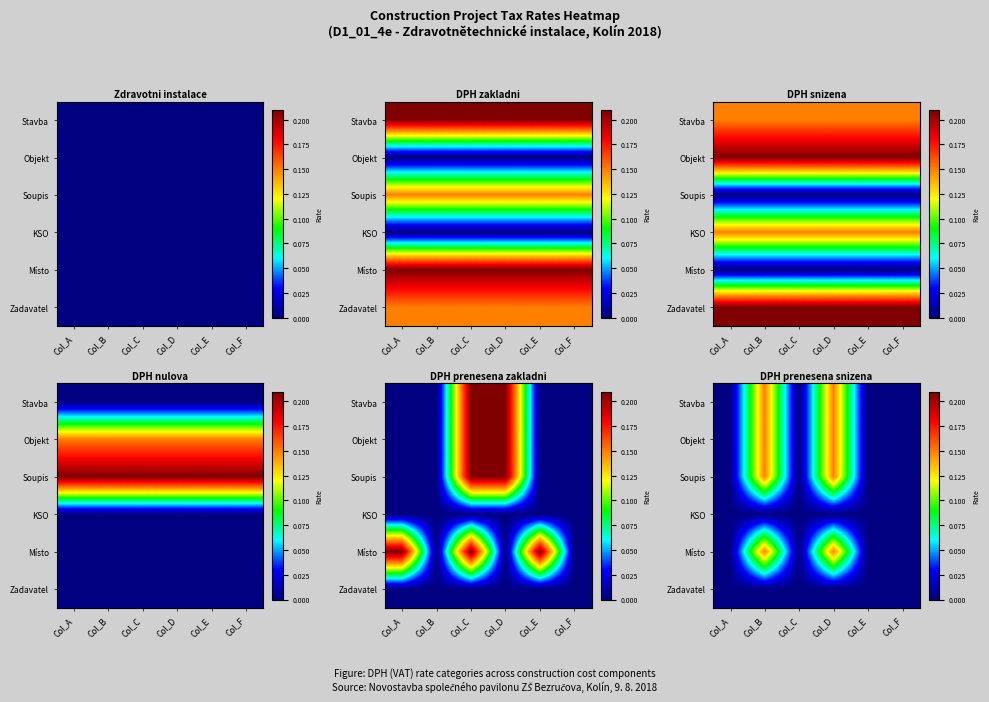

Is it true that Objekt equals 0.1 at Col_C?

False